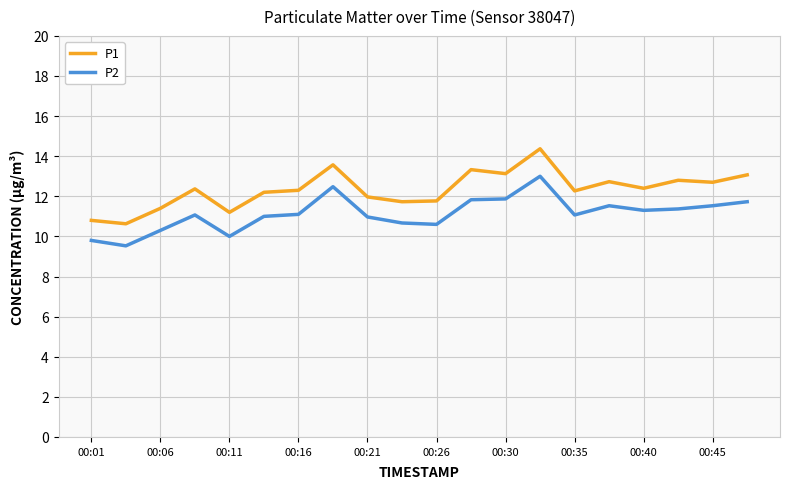

Does the chart have visible grid lines?

Yes